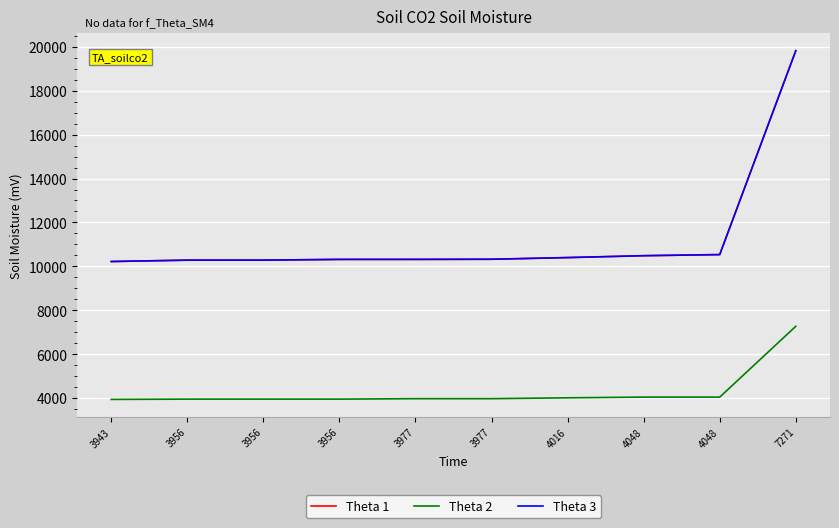

How many lines are shown in the chart?

3